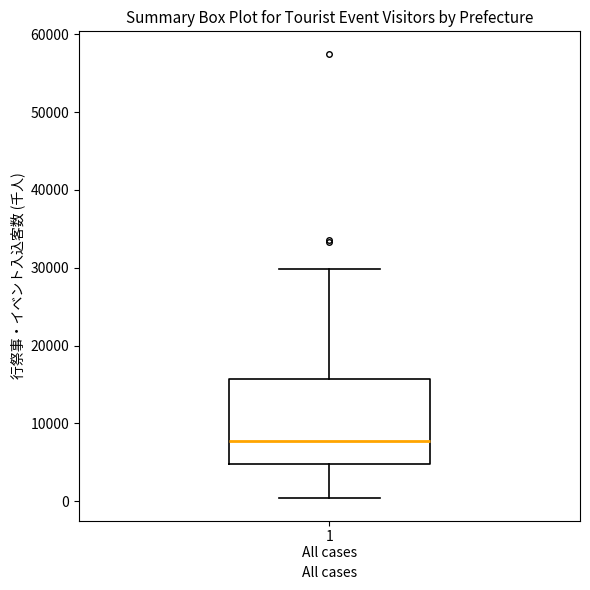

Transcribe this box plot: give where the median line is, the range the box spans, and where the two whiskers end, as read against the y-axis. The values are not printed on the chart, so give them approximately, as read against the axis.

median 8000, box 5000 to 16000, whiskers 0 to 30000